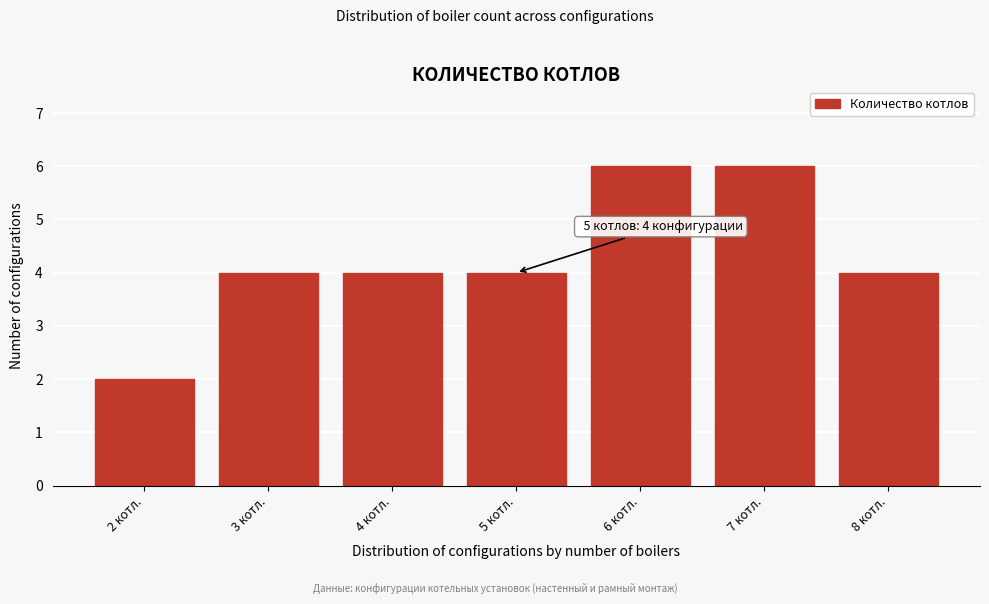

Reading left to right, transcribe all the data shown in this chart.

2 котл.=2	3 котл.=4	4 котл.=4	5 котл.=4	6 котл.=6	7 котл.=6	8 котл.=4